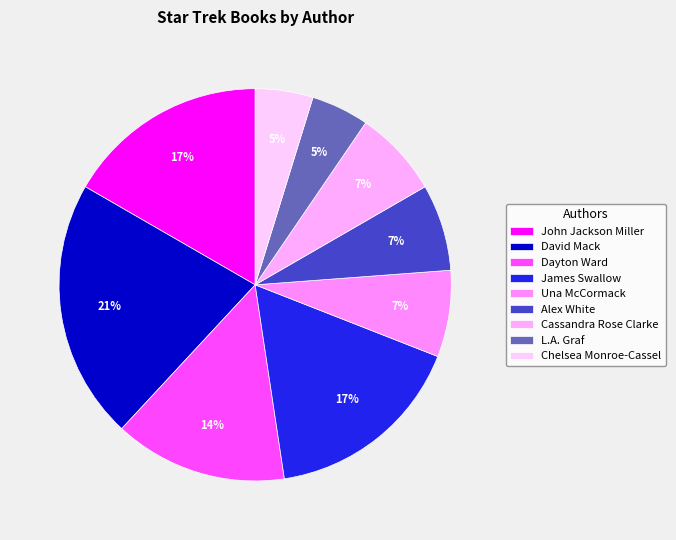

How many segments does this pie chart have?

9